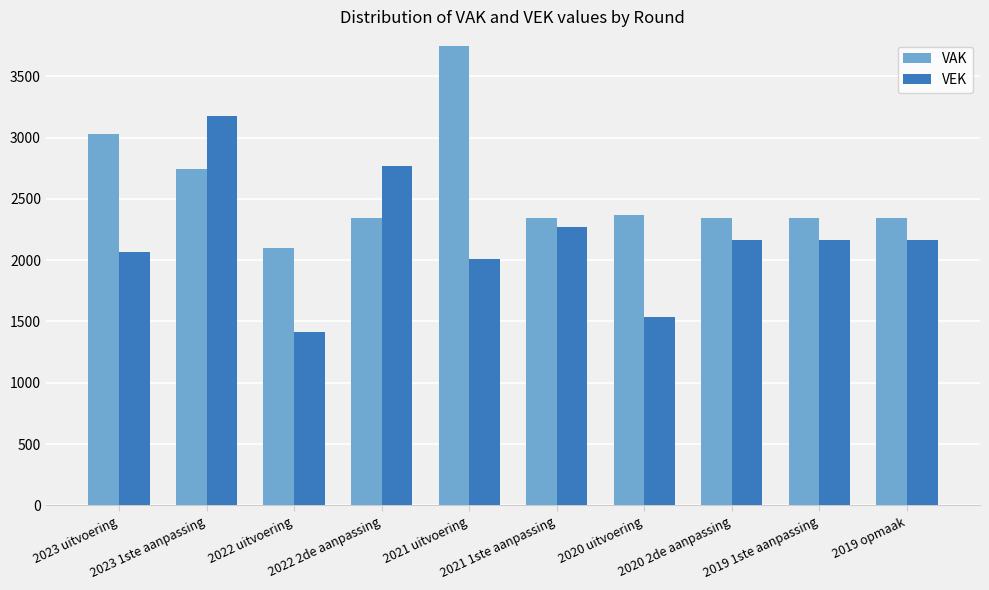

Which series has the largest range (max minus min)?

VEK